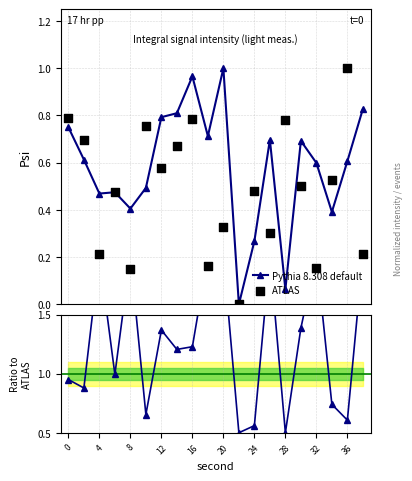

At how many categories does at least one series exceed 0?

20